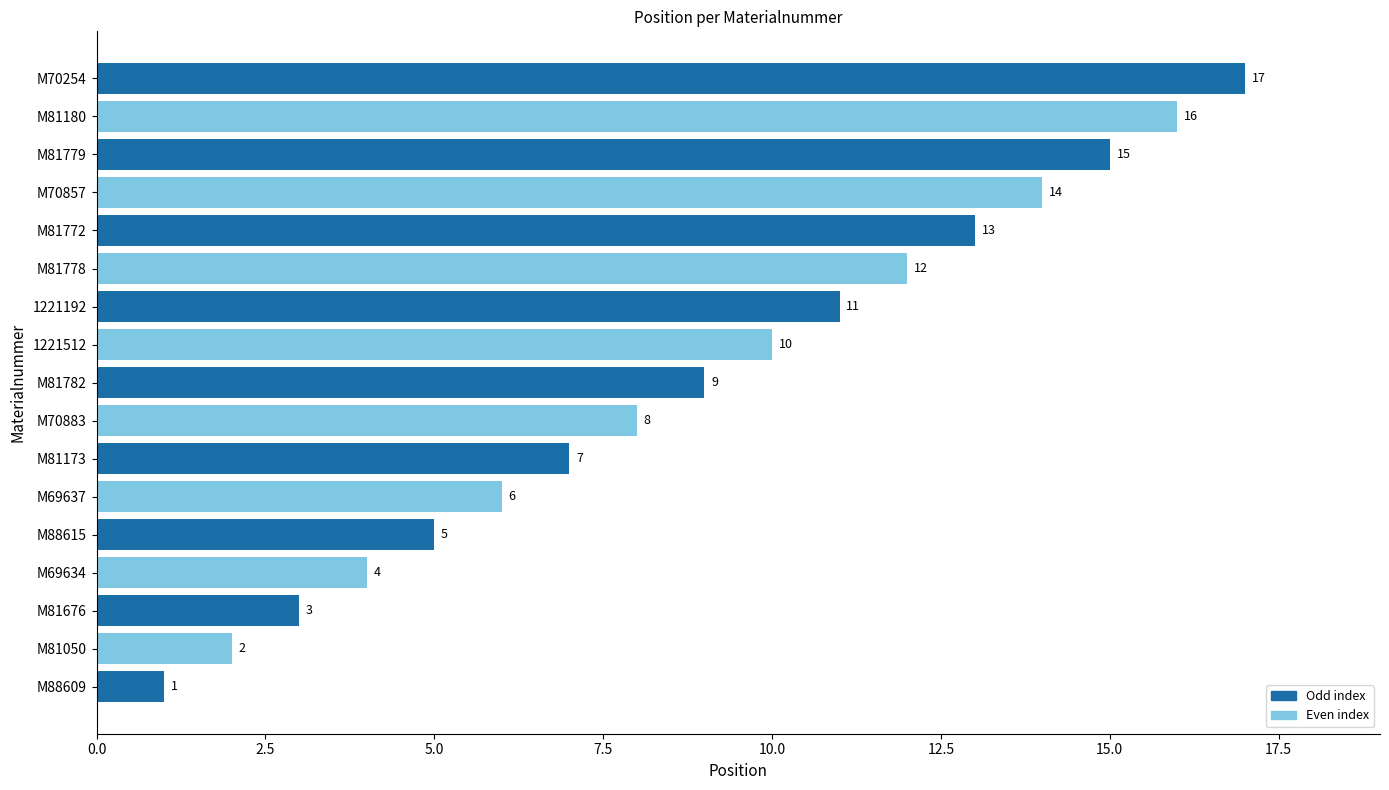

At which label is the value closest to 9?

M81782